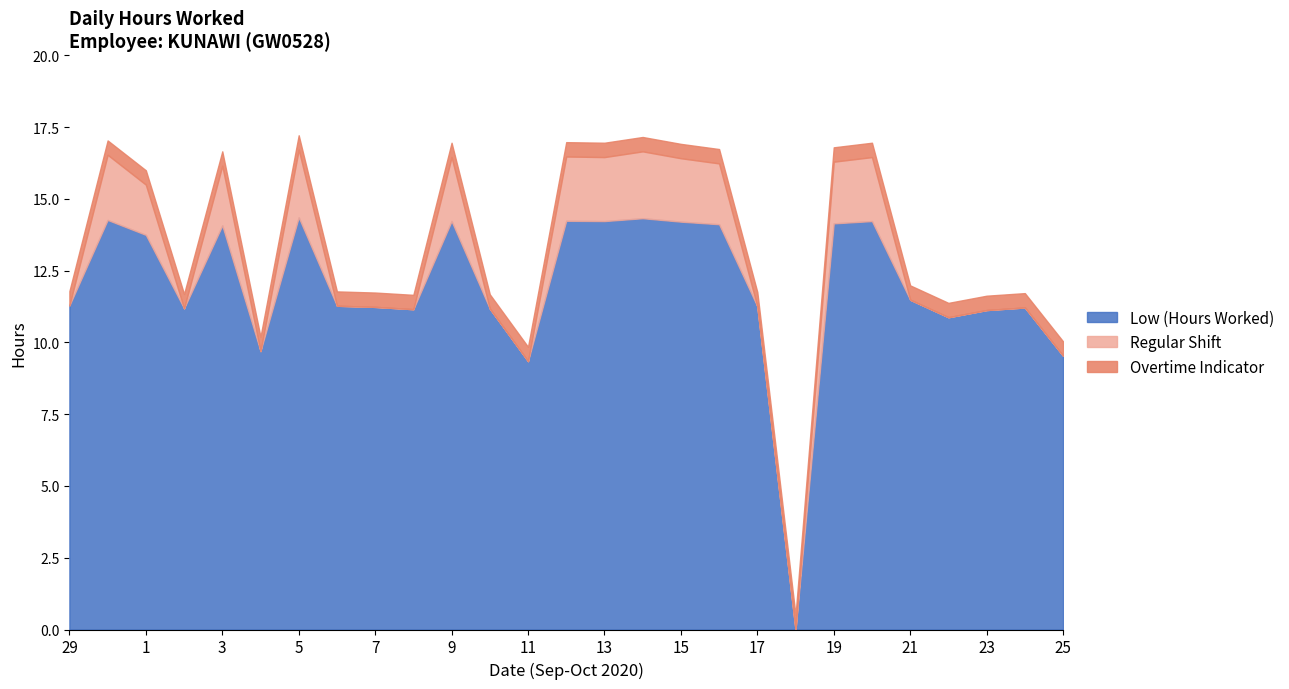

Is it true that Low (Hours Worked) equals 11.1 at 23?

True